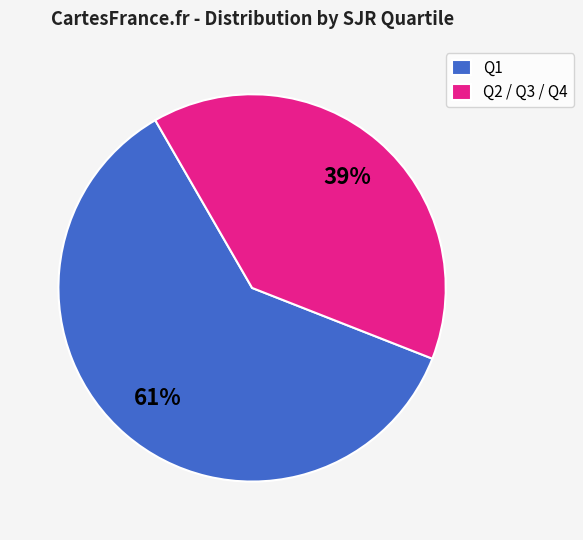

Which slice is the smallest?

Q2 / Q3 / Q4